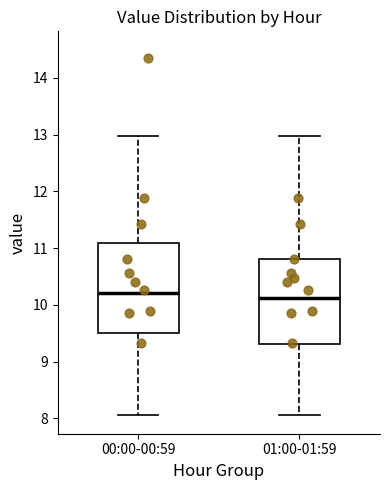

Reading left to right, read every box against the y-axis: the position of its median line, the range the box covers, and the ends of its whiskers. The values are not printed on the chart, so give them approximately, as read against the axis.

00:00-00:59: median 10.2, box 9.5 to 11.1, whiskers 8.1 to 13.0
01:00-01:59: median 10.1, box 9.3 to 10.8, whiskers 8.1 to 13.0